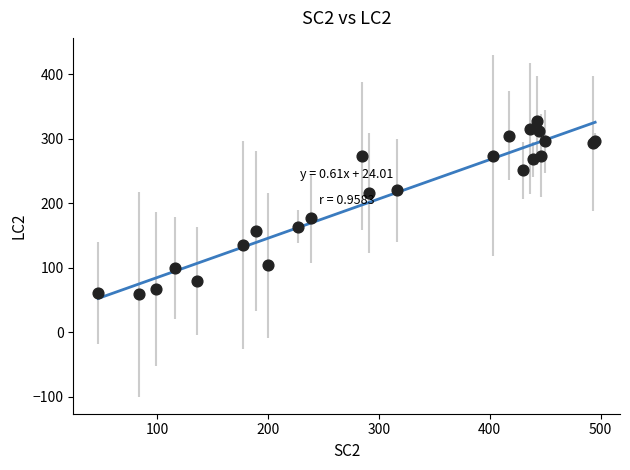

What Y value in the scatter plot is closest to 193?

177